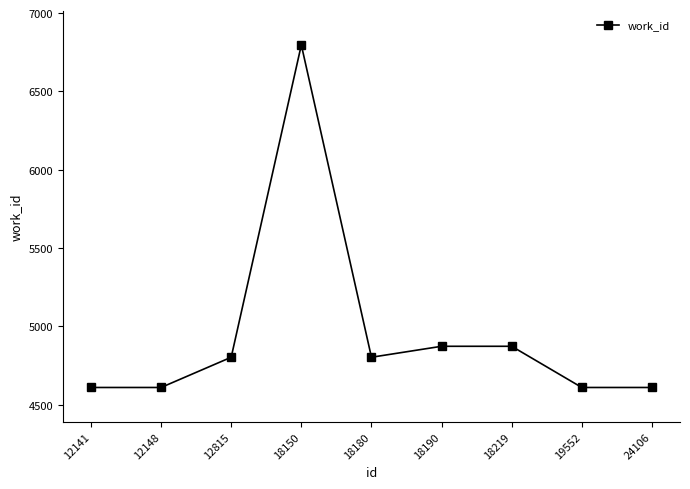

What is the ratio of the value at 18219 to the value at 18150?

0.7